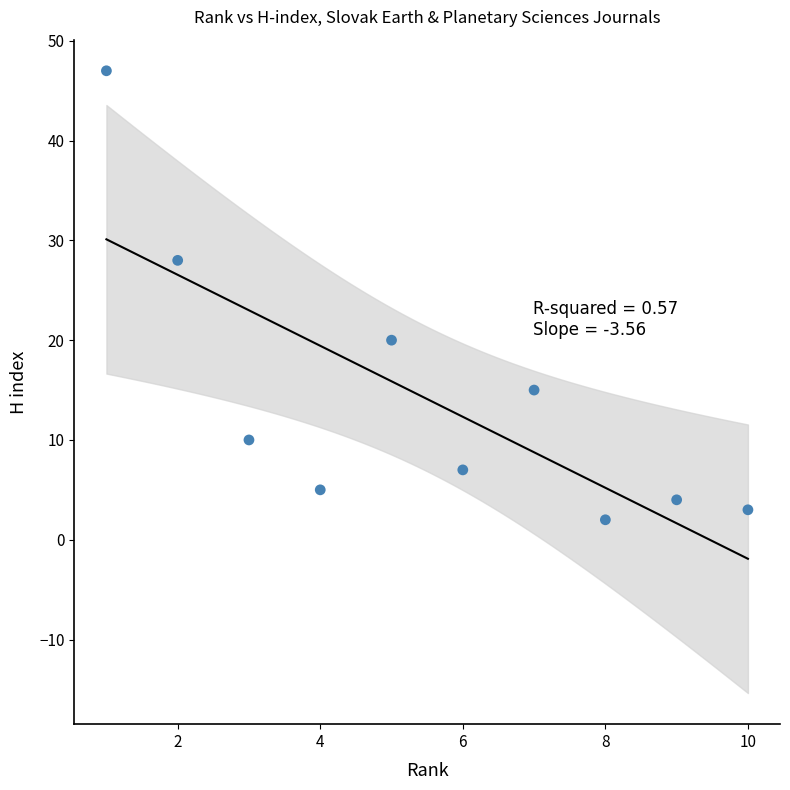

What is the range of Y values (max minus min)?

45